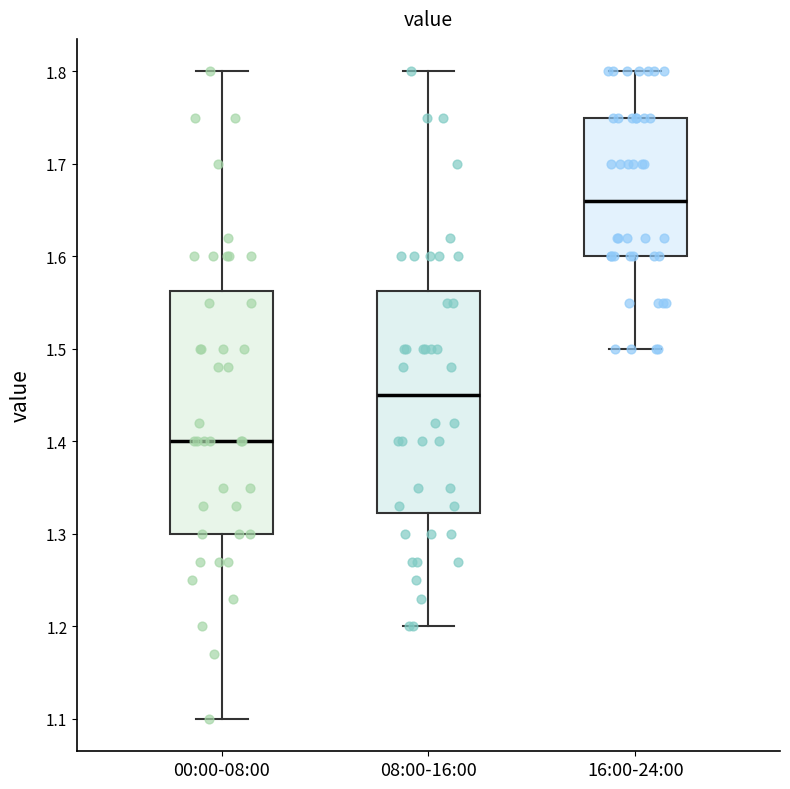

Reading left to right, transcribe this box plot: for each box, give where its median line is, the range the box spans, and where its two whiskers end, as read against the y-axis. The values are not printed on the chart, so give them approximately, as read against the axis.

00:00-08:00: median 1.40, box 1.30 to 1.56, whiskers 1.10 to 1.80
08:00-16:00: median 1.45, box 1.32 to 1.56, whiskers 1.20 to 1.80
16:00-24:00: median 1.66, box 1.60 to 1.75, whiskers 1.50 to 1.80